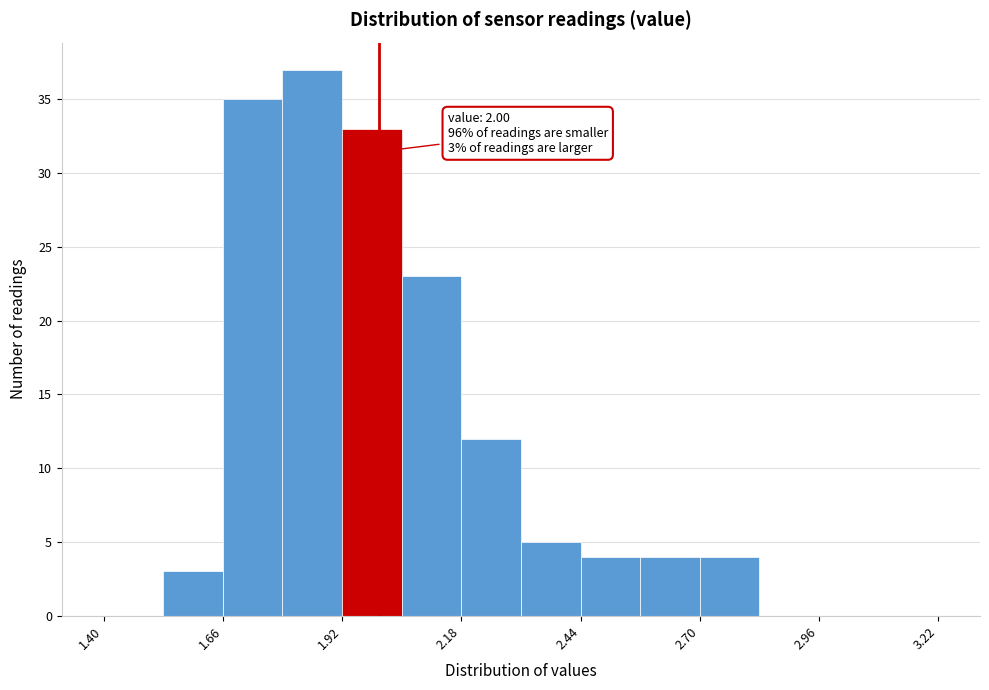

Around what value on the x-axis is the tallest bar? Give the approximate position of its centre, as read against the axis.

1.85